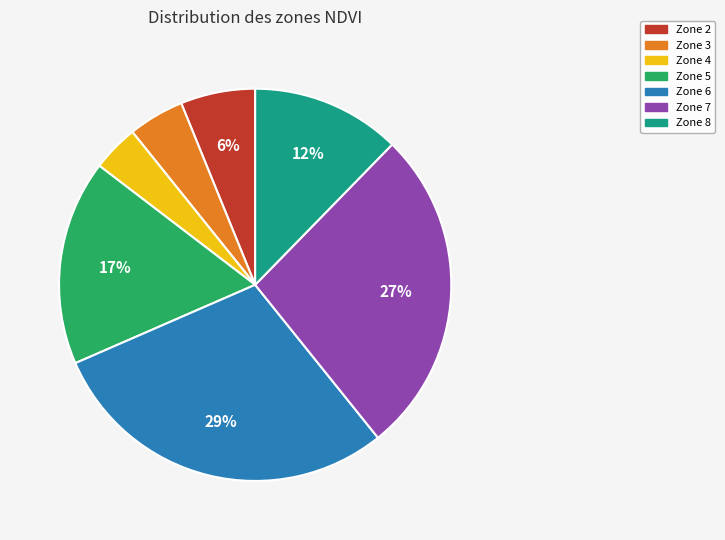

To the nearest percent, what is the average slice percentage?

14%